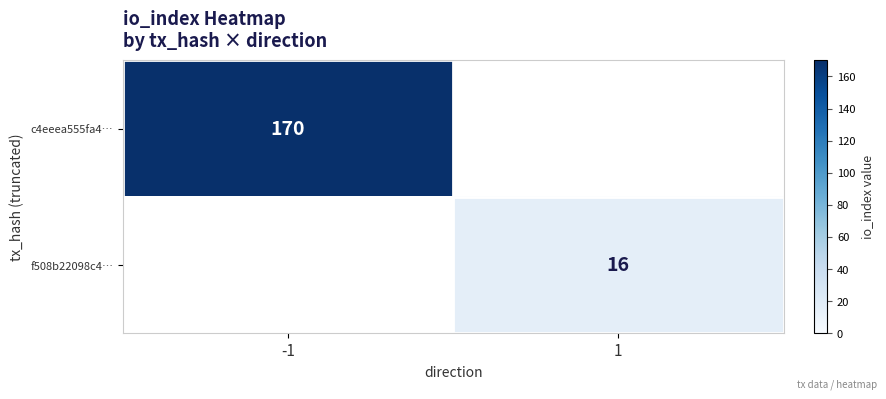

Is it true that c4eeea555fa4… equals 72 at -1?

False